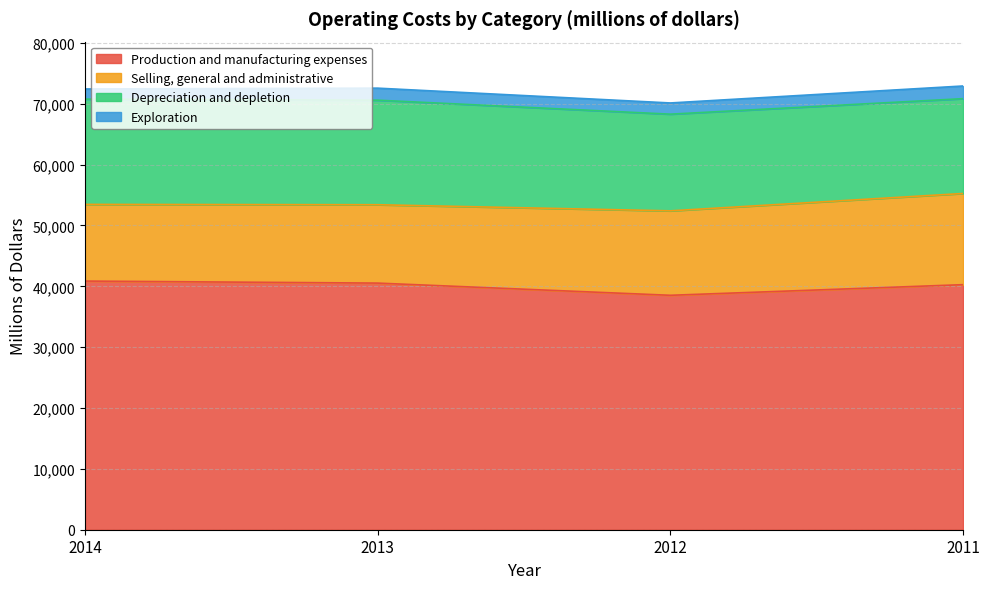

True or false: Depreciation and depletion has a value of 8600 at 2011.

False